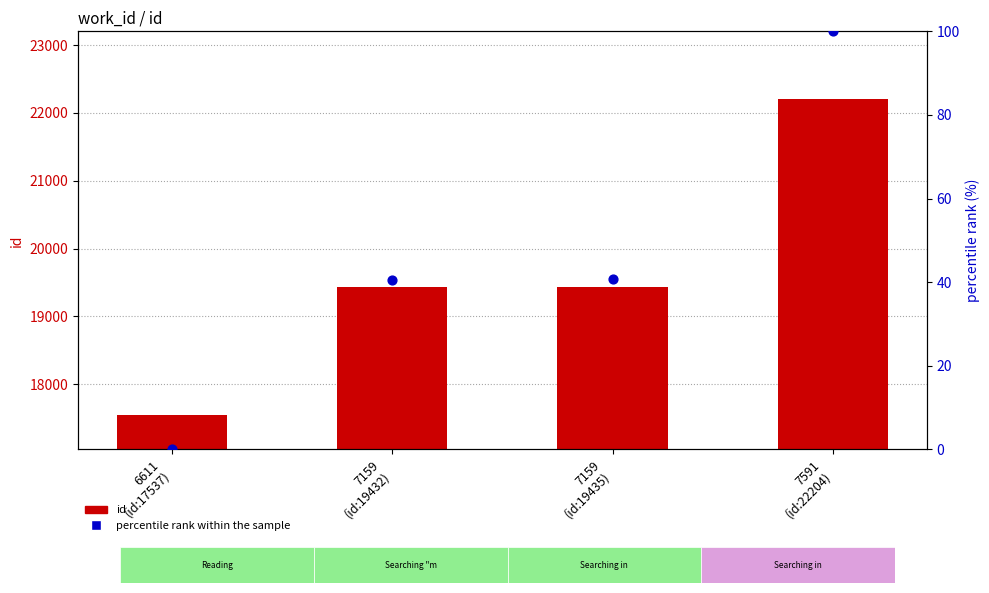

Is the value of percentile rank within the sample at 6611
(id:17537) greater than the value of id at 6611
(id:17537)?

No